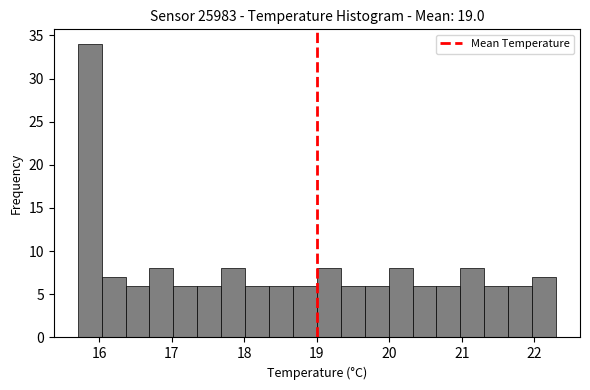

Read against the x-axis, roughly where is the centre of the tallest bar?

15.9